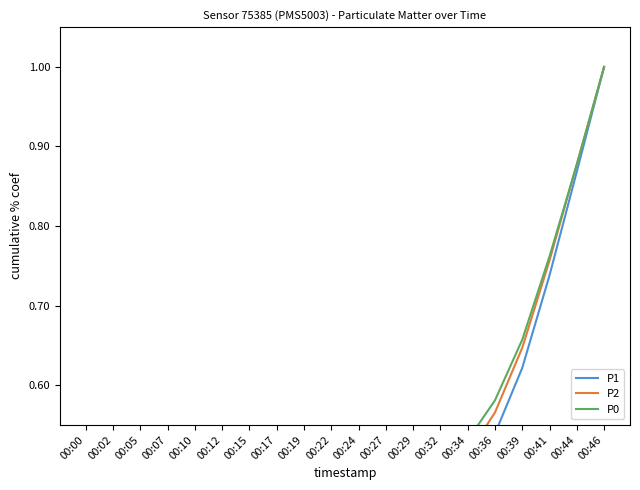

What are all the series names shown in the legend?

P1, P2, P0